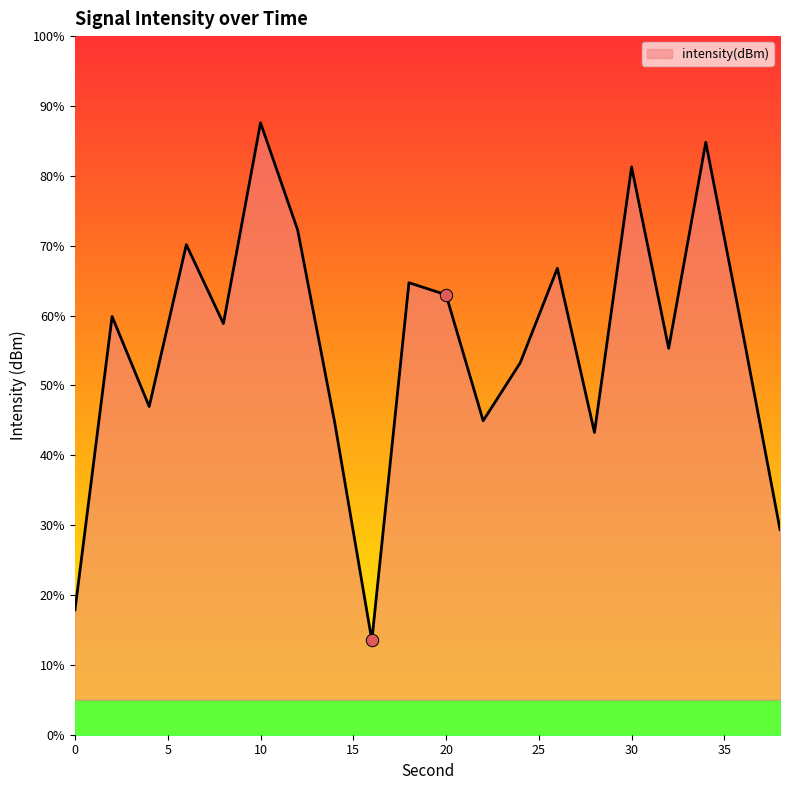

Which has a higher value, 28 or 16?

28